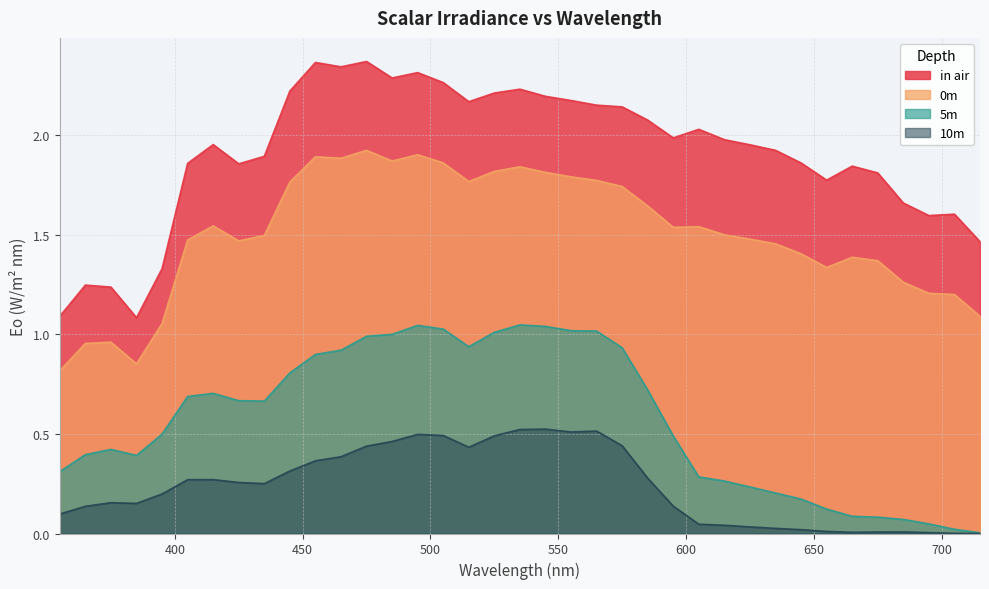

List the series in order of their peak value, lowest first.

10m, 5m, 0m, in air